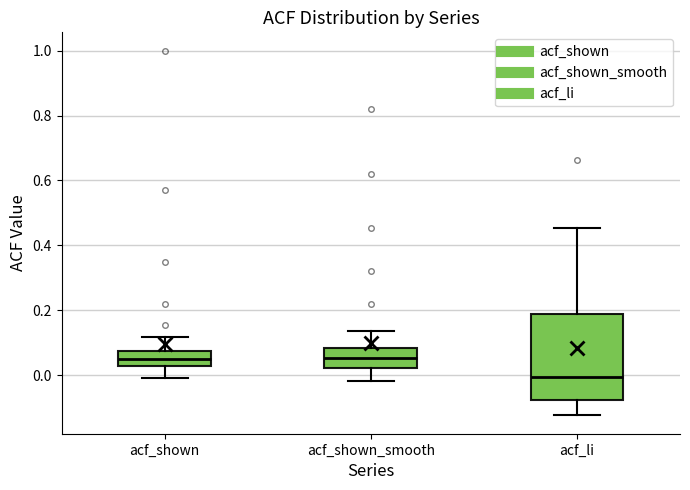

Where does the median line of the box for acf_shown_smooth sit on the y-axis? The values are not printed on the chart, so give them approximately, as read against the axis.

0.06